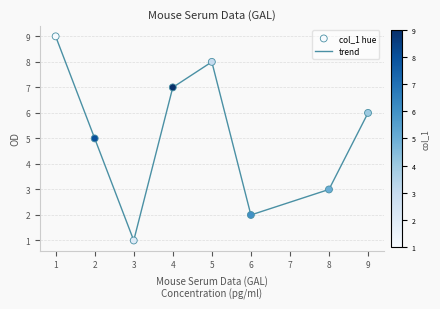

How many interior local peaks (higher than both neighbors) does the data have?

1